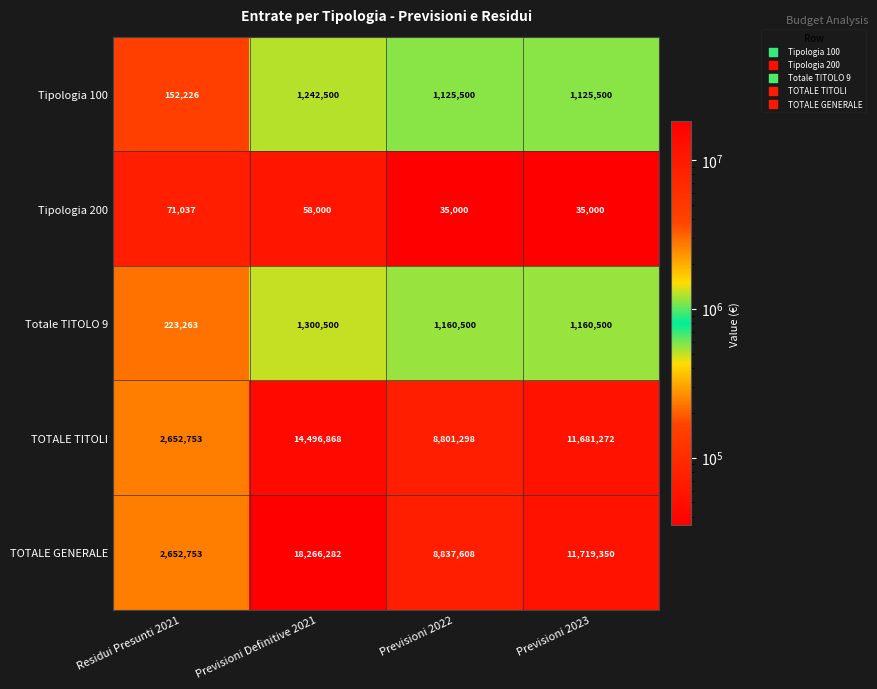

At which category is the sum across all series the highest?

Previsioni Definitive 2021